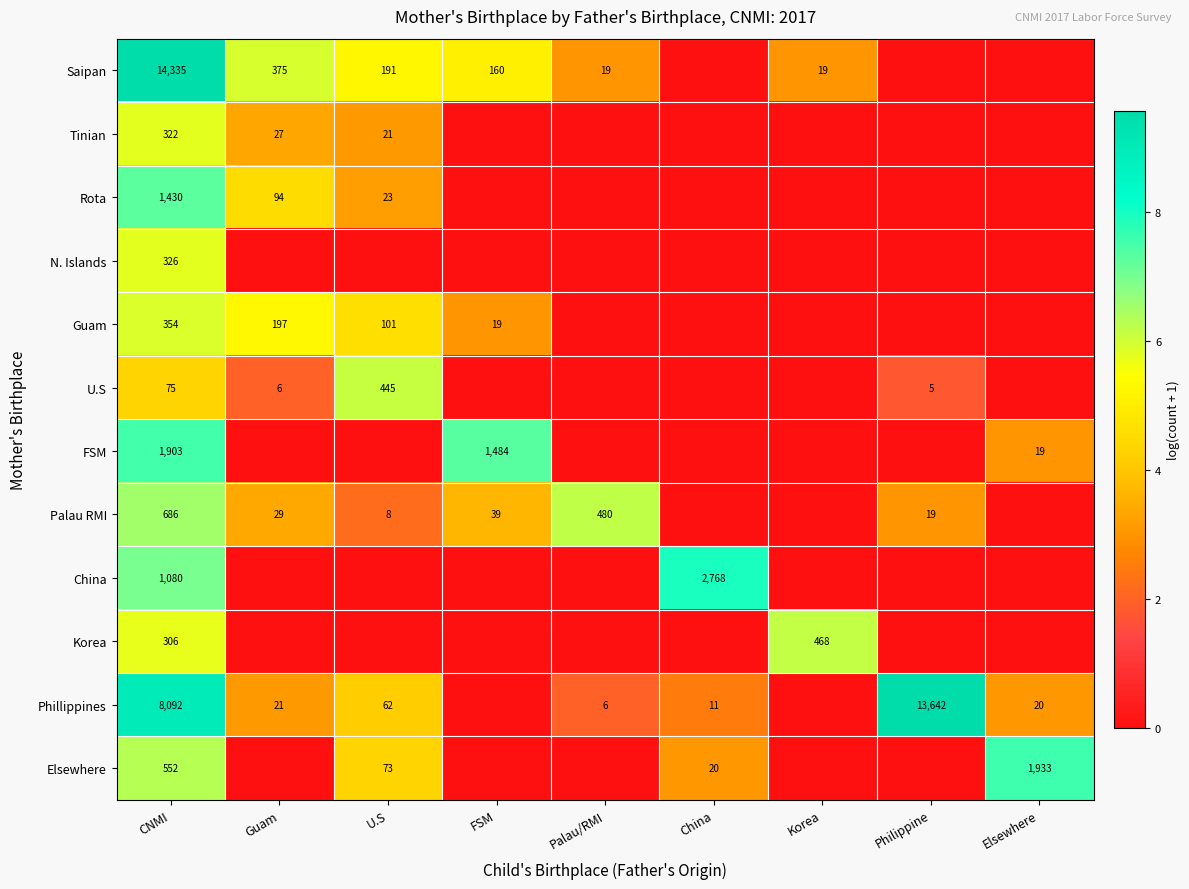

Which label corresponds to the smallest value in the chart?

China